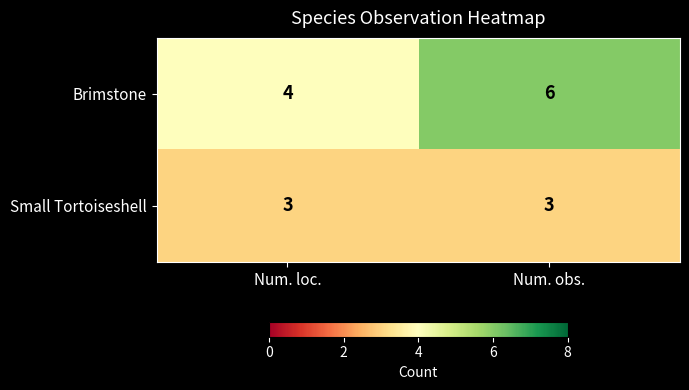

Which label corresponds to the largest value in the chart?

Num. obs.